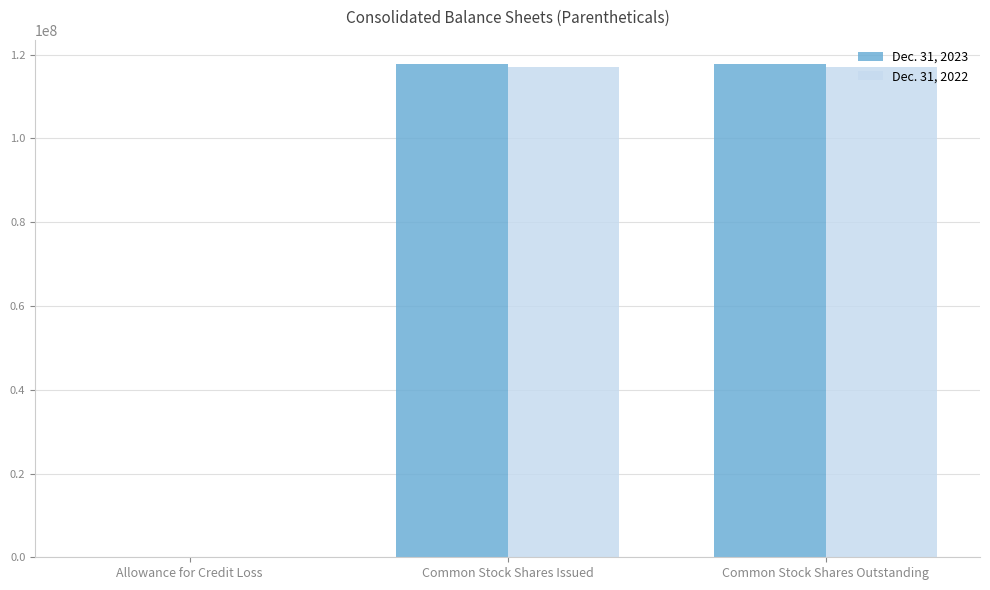

The Dec. 31, 2023 series shows 117707280 at Common Stock Shares Issued. True or false?

True